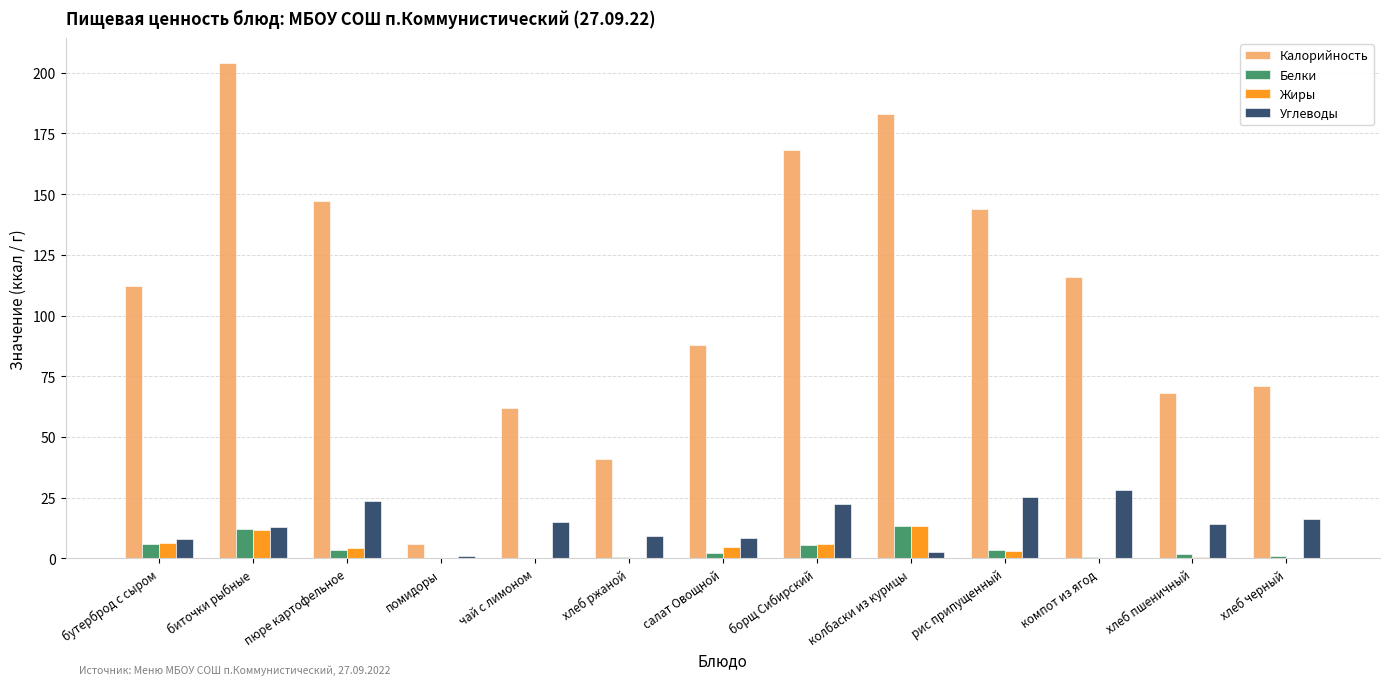

The value of Жиры at борщ Сибирский is 6.1. True or false?

True